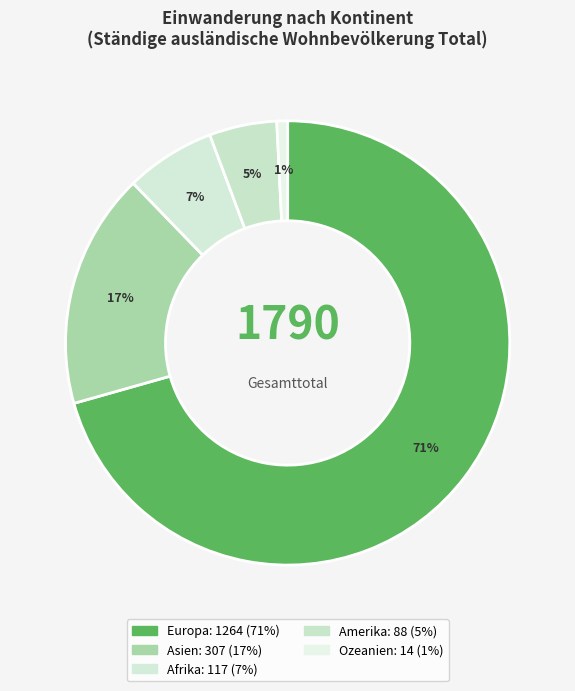

Does Europa represent more than half of the total?

Yes